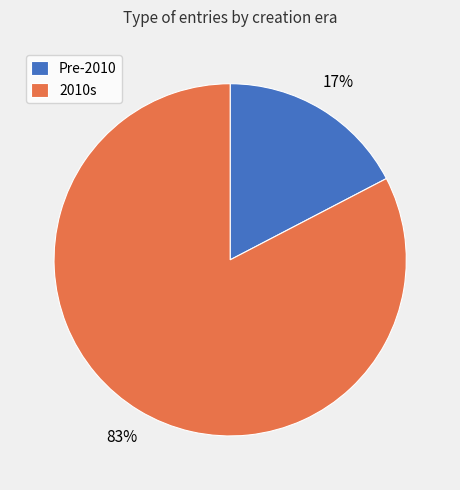

What percentage is the Pre-2010 slice, to the nearest percent?

17%